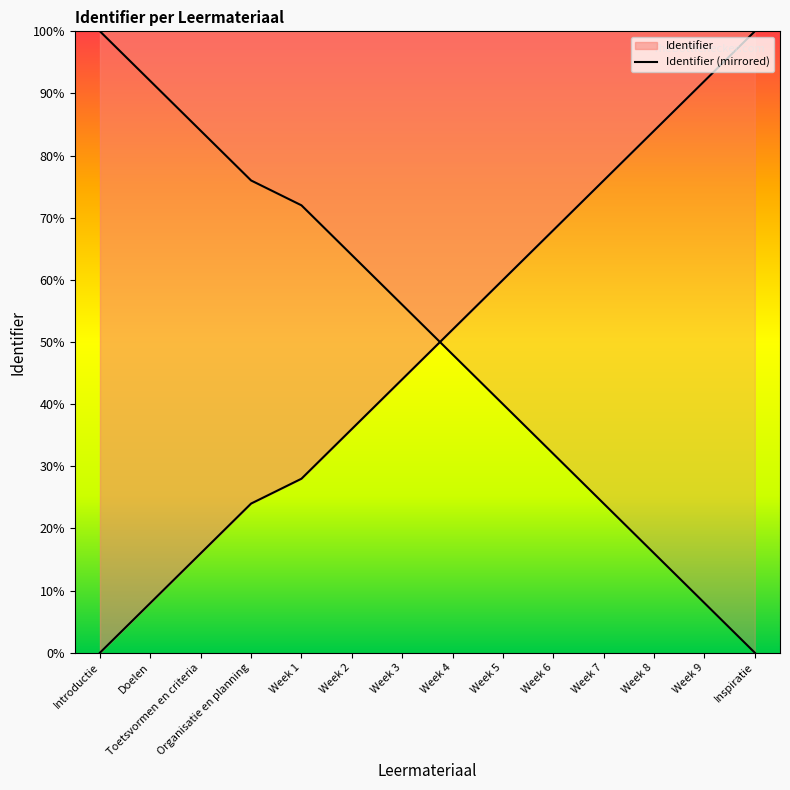

Where is the data nearest to the value 50?

Week 4